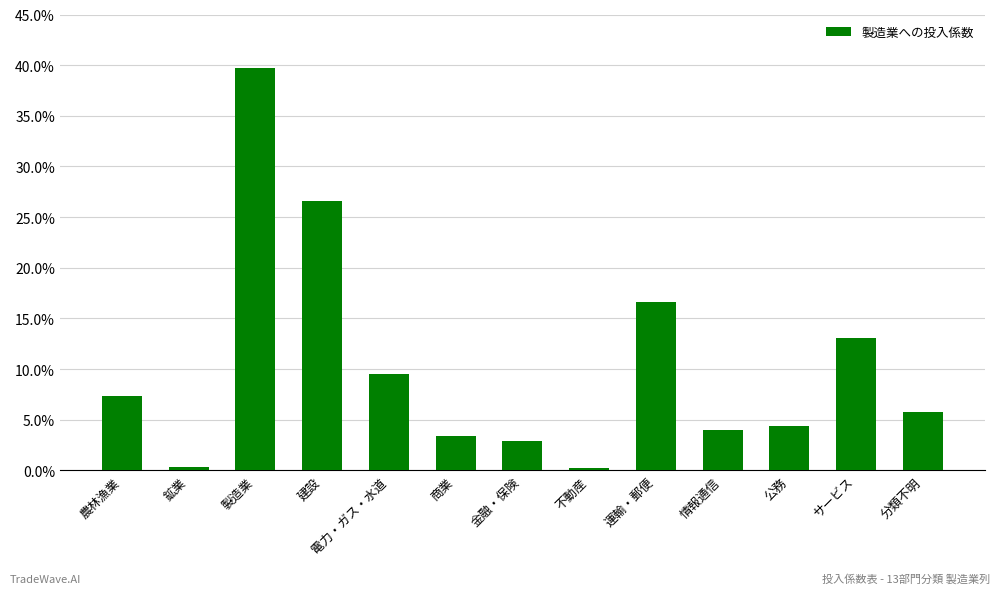

List the labels in order of value, largest first.

製造業, 建設, 運輸・郵便, サービス, 電力・ガス・水道, 農林漁業, 分類不明, 公務, 情報通信, 商業, 金融・保険, 鉱業, 不動産